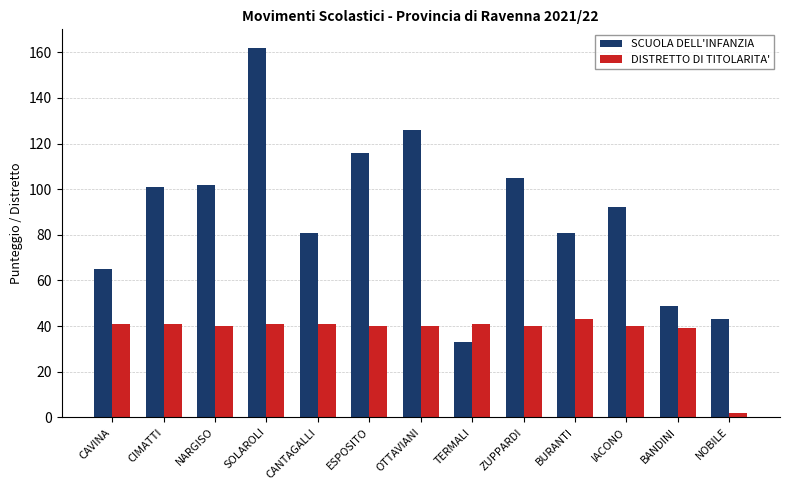

Rank the series by their average value, from lowest to highest.

DISTRETTO DI TITOLARITA', SCUOLA DELL'INFANZIA